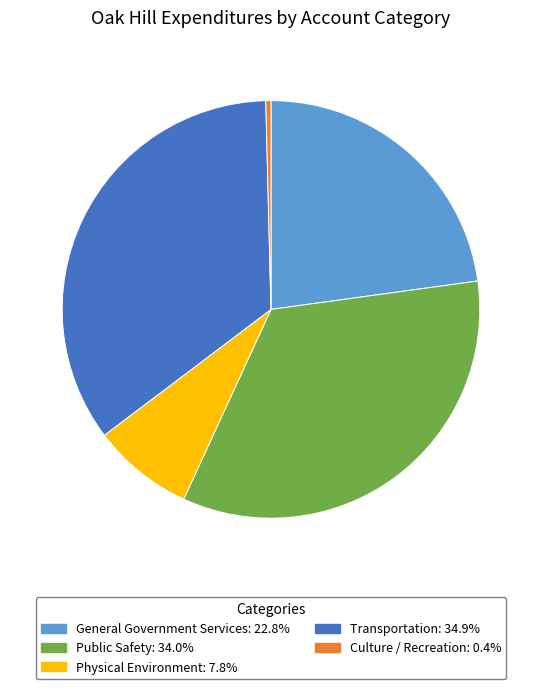

Is there a majority slice in this chart?

No